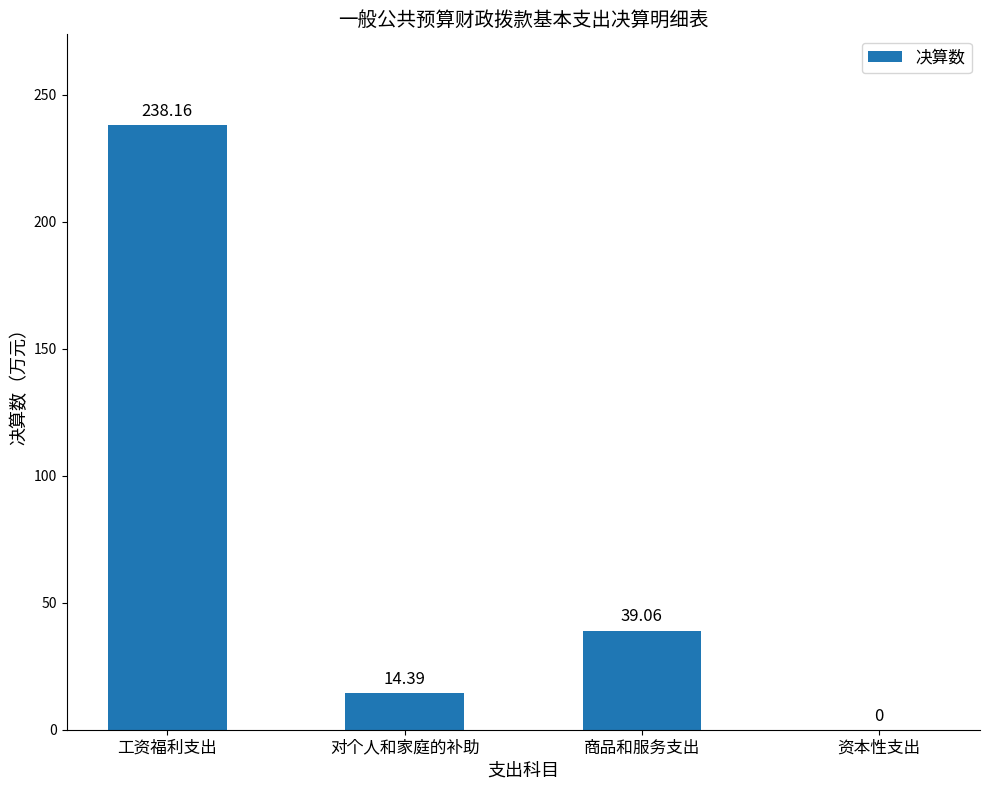

Which label corresponds to the largest value in the chart?

工资福利支出